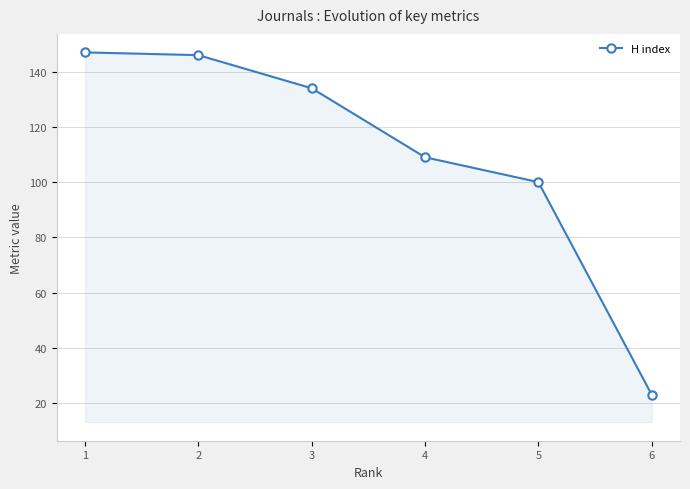

What is the average value?

110